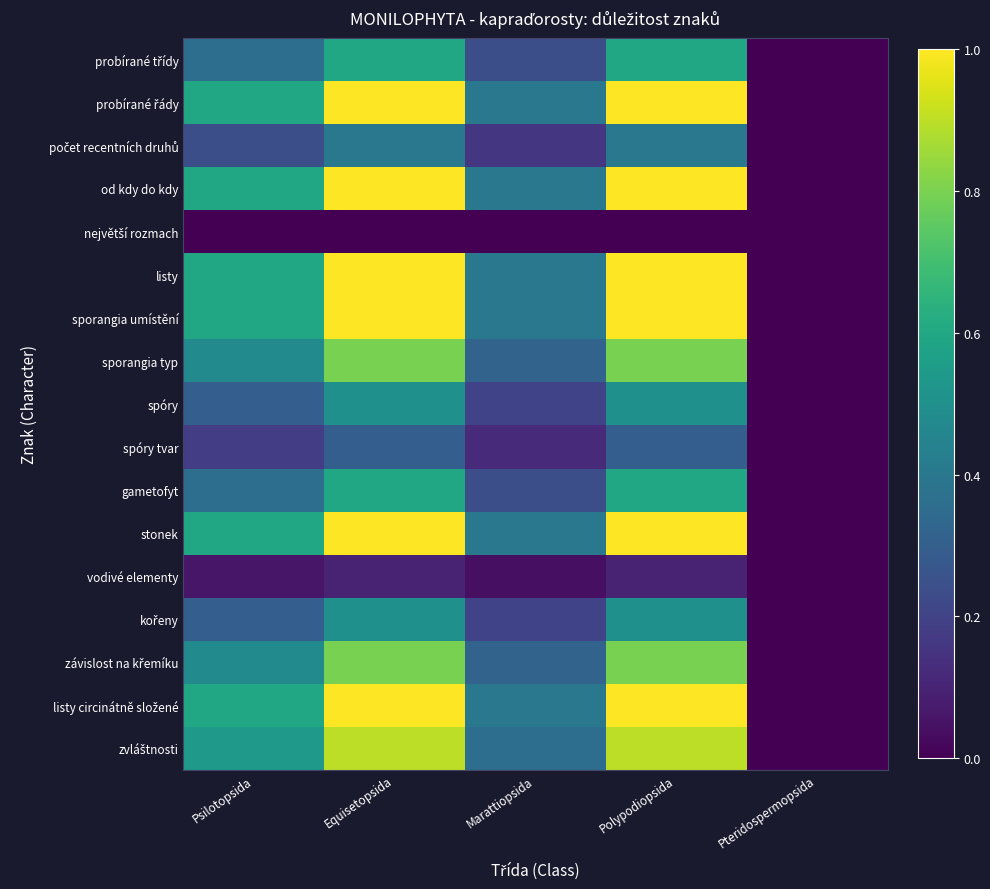

Between Polypodiopsida and Pteridospermopsida, which series saw the biggest shift?

probírané řády